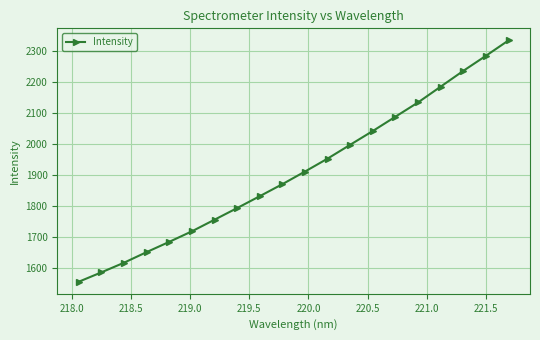

What is the value of the 9th point from the left?

1831.8